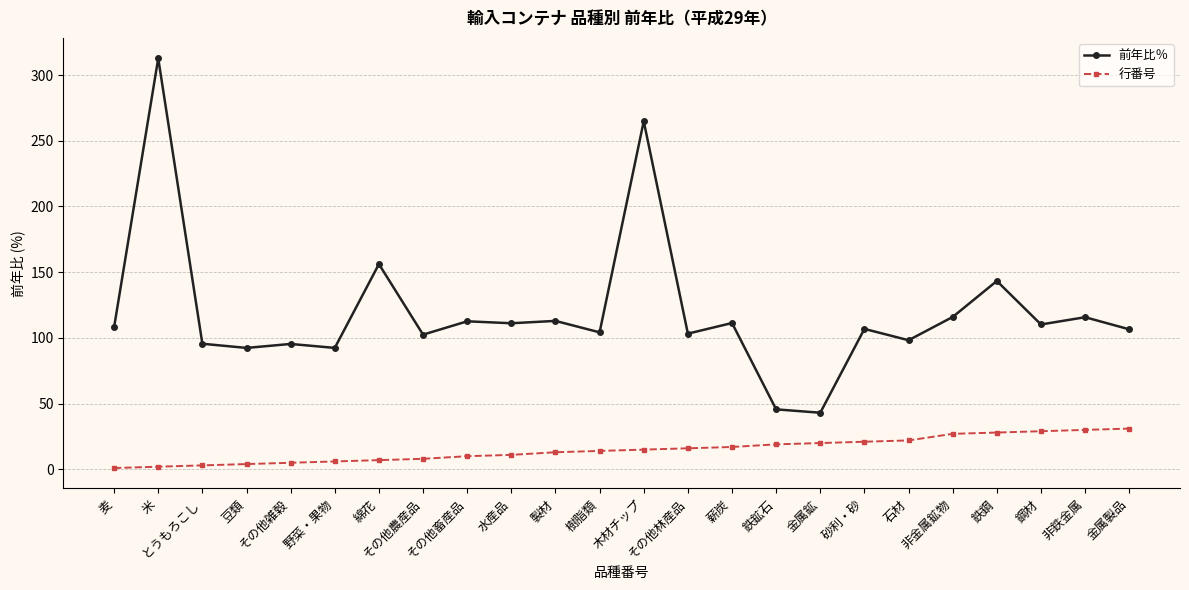

What is the spread (max minus min) of values at その他畜産品?

102.6